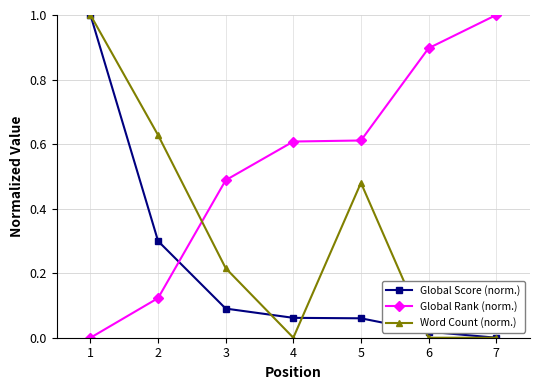

How many lines are shown in the chart?

3